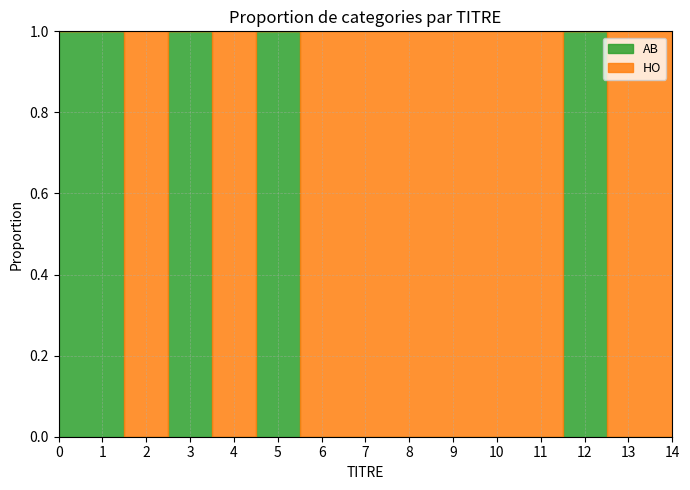

What are all the series names shown in the legend?

AB, HO